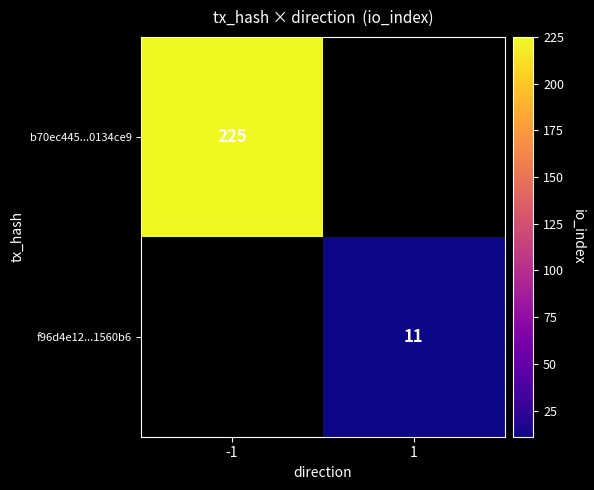

Is it true that b70ec445...0134ce9 equals 296 at -1?

False